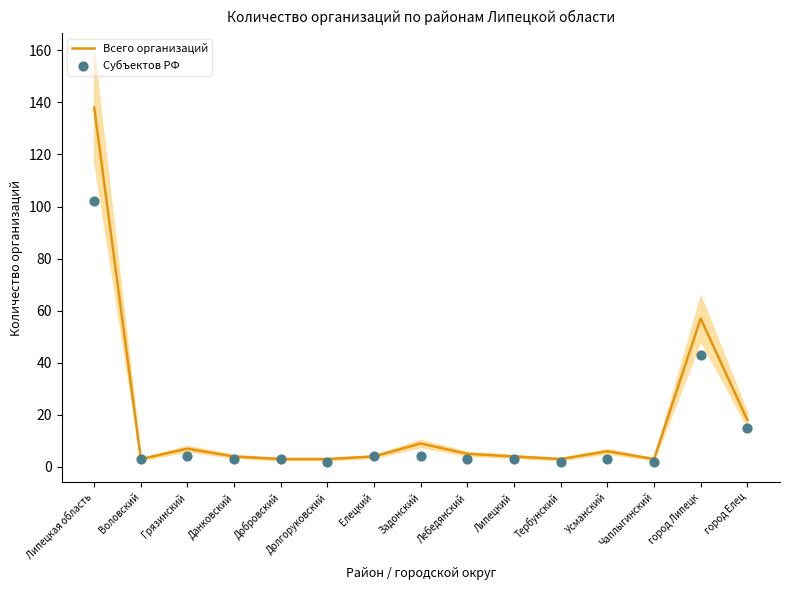

Which series reaches the minimum Y coordinate?

Субъектов РФ